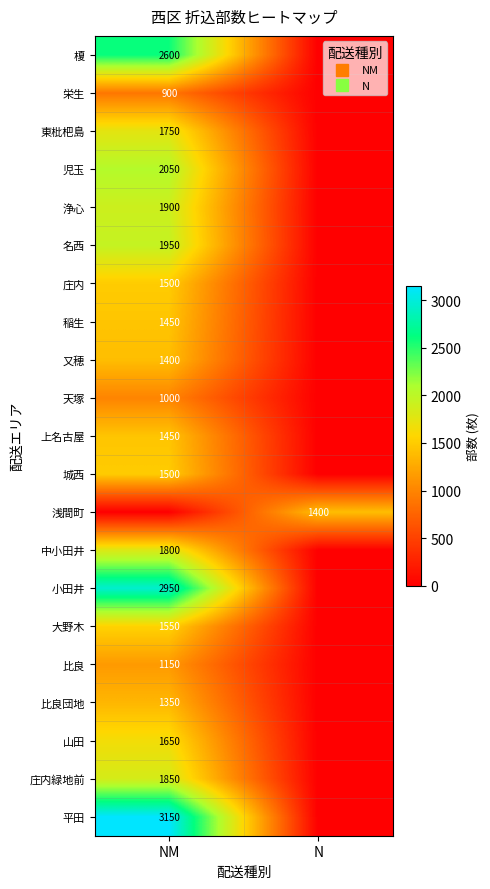

At which label does 城西 reach its peak?

NM